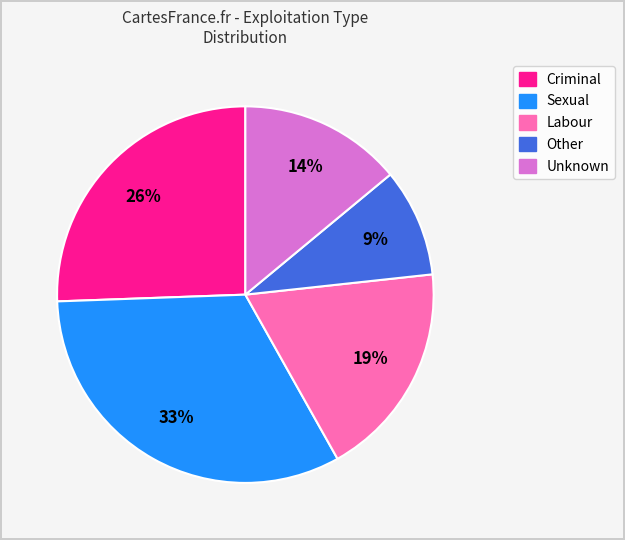

Does any single category account for the majority?

No